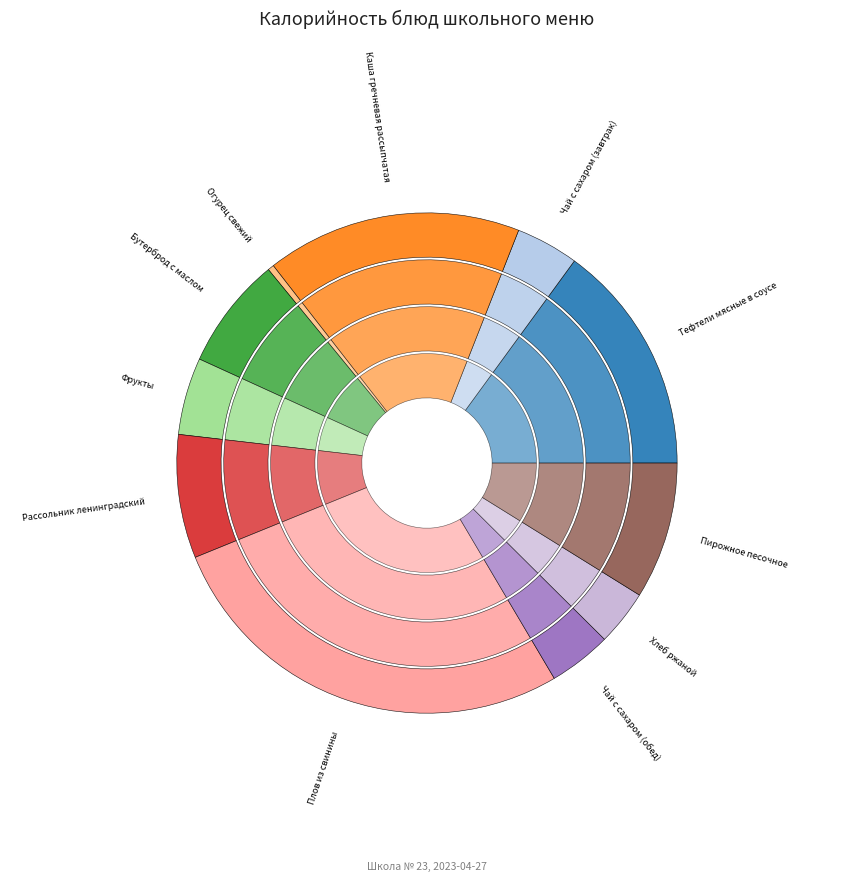

Which category has the smallest portion of the pie?

Огурец свежий